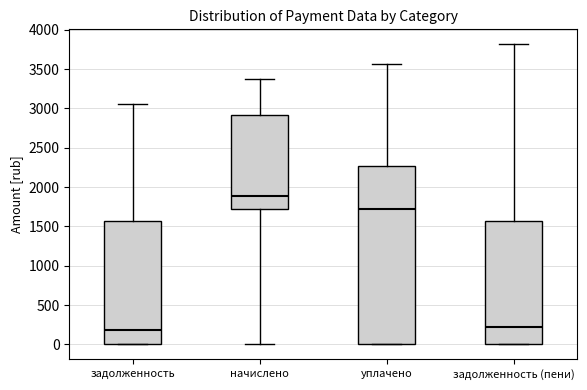

Reading left to right, transcribe this box plot: for each box, give where its median line is, the range the box spans, and where its two whiskers end, as read against the y-axis. The values are not printed on the chart, so give them approximately, as read against the axis.

задолженность: median 200, box 0 to 1550, whiskers 0 to 3050
начислено: median 1900, box 1750 to 2900, whiskers 0 to 3350
уплачено: median 1700, box 0 to 2250, whiskers 0 to 3550
задолженность (пени): median 200, box 0 to 1600, whiskers 0 to 3800